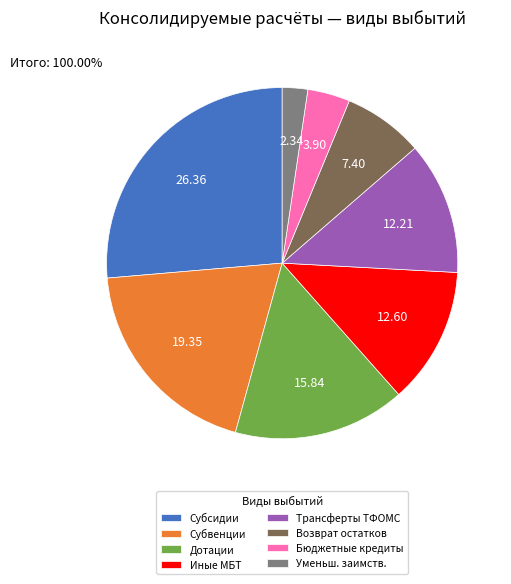

Which slice is the largest?

Субсидии